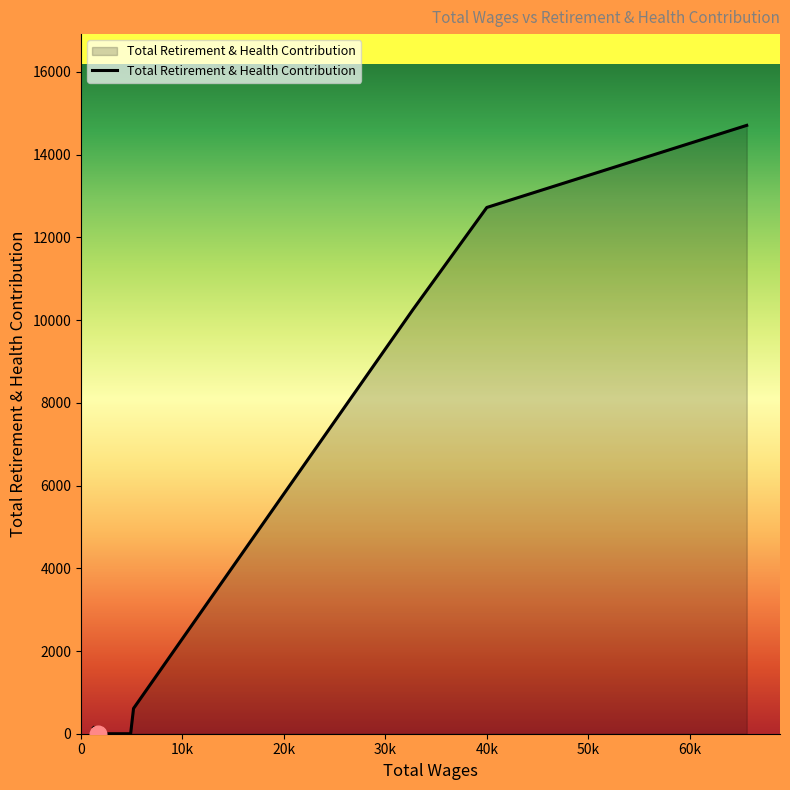

How many series are shown in this chart?

1